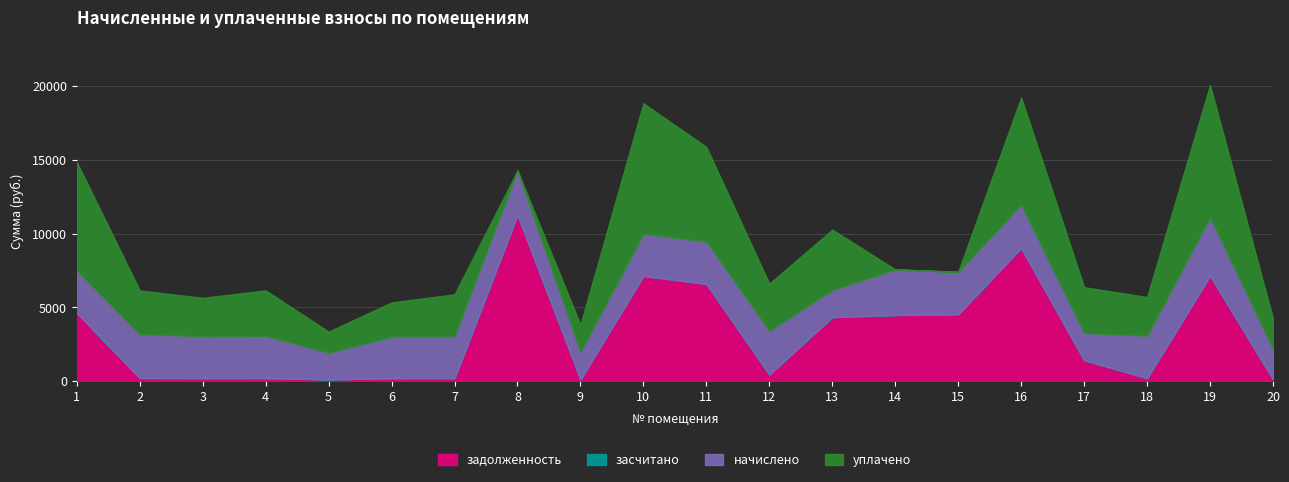

At which category does the chart reach its peak across all series?

8